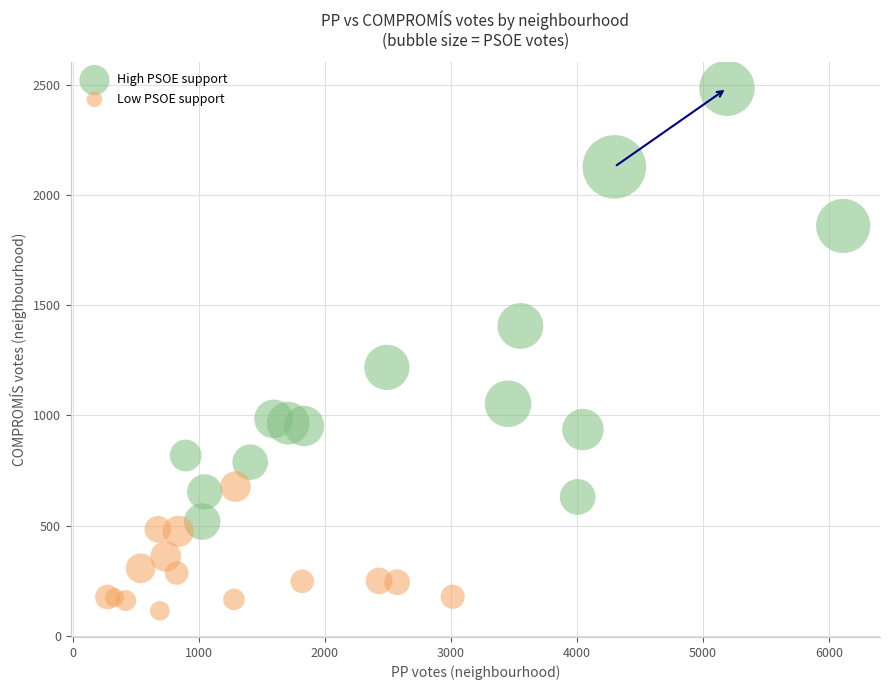

Which series contains the highest Y value?

High PSOE support